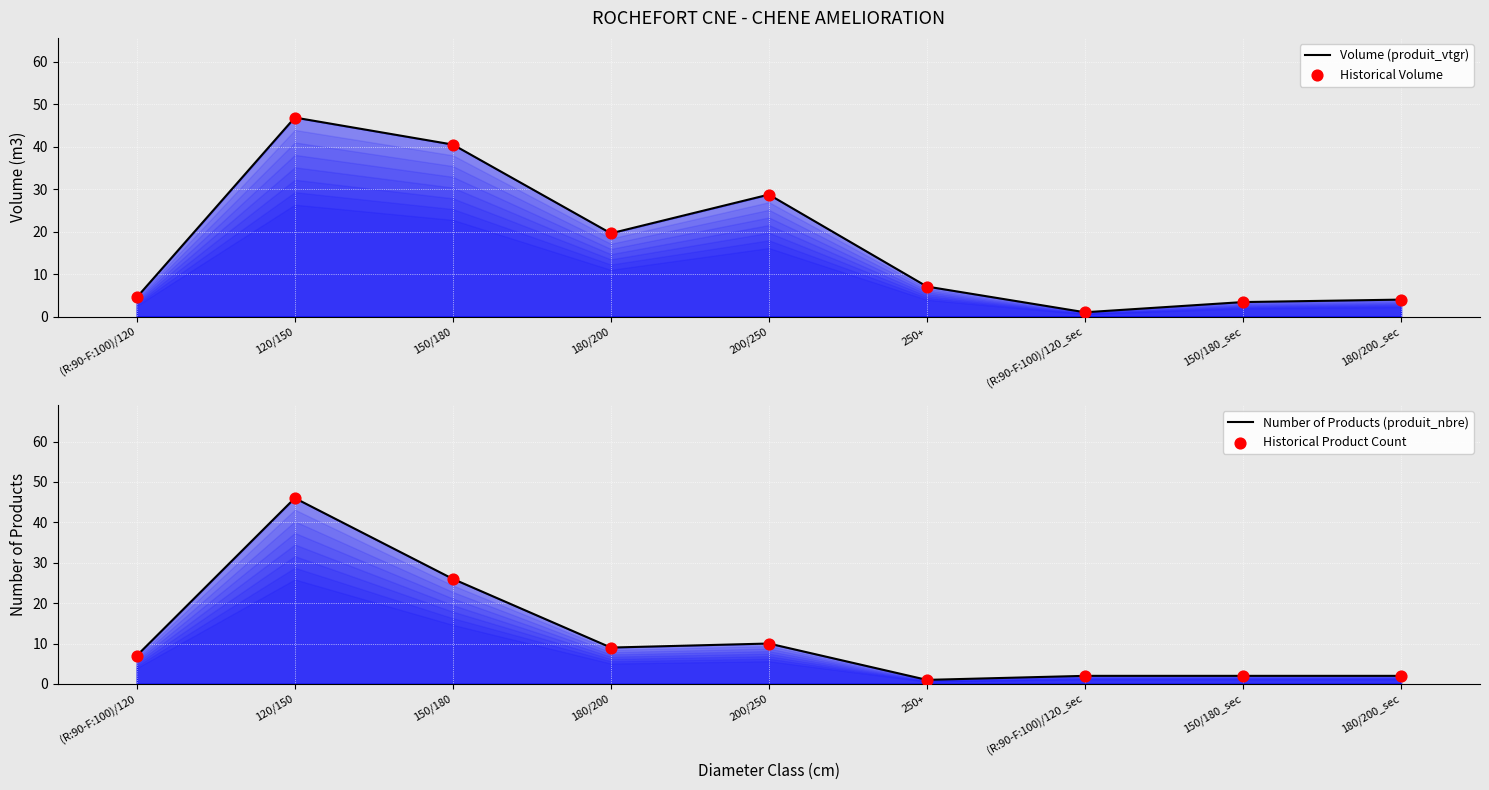

Which series has the largest Y range (max minus min)?

Volume (produit_vtgr)